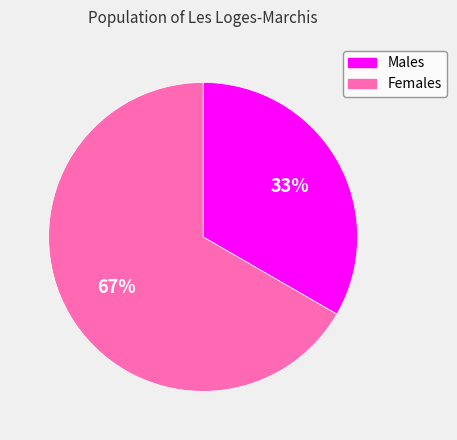

Do Males and Females together represent more than half of the pie?

Yes